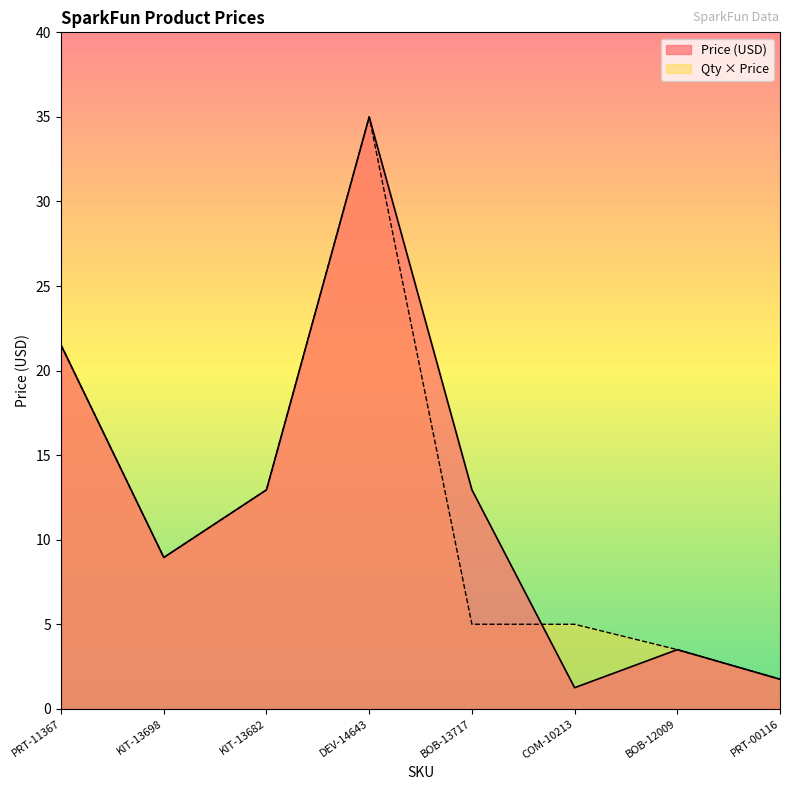

What is the value of the Price (USD) point at the 7th from the left?

3.5